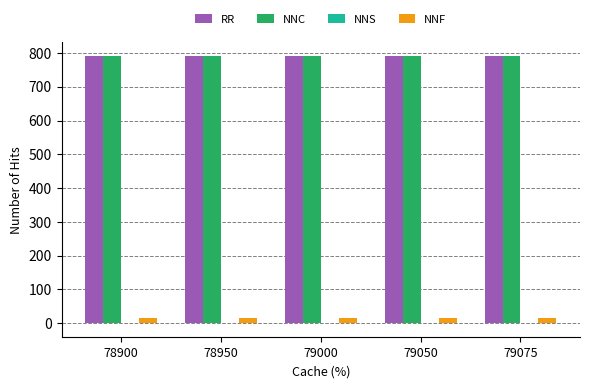

How many categories are shown in the chart?

5